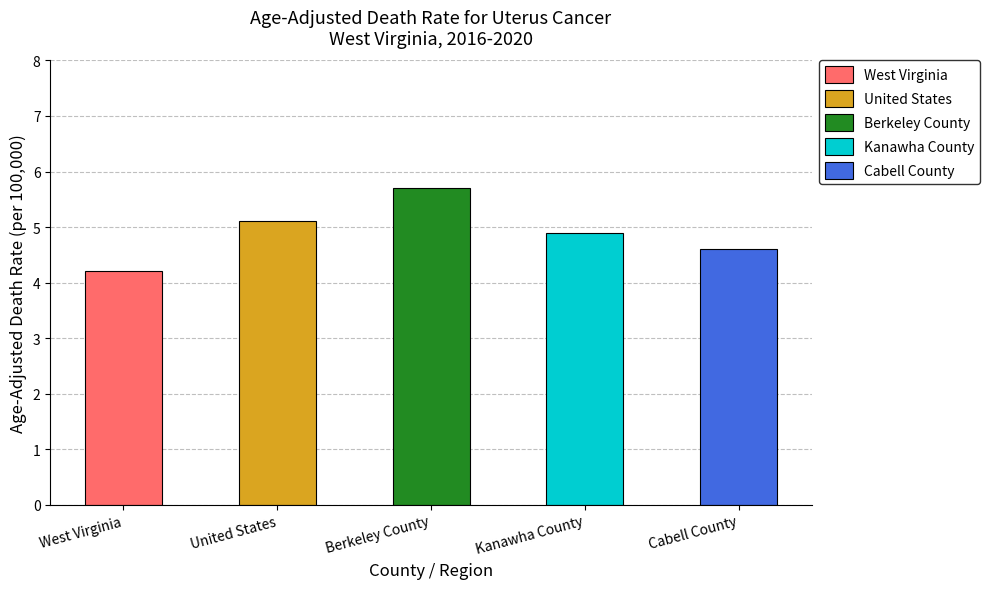

Is it true that the value at United States is 5.1?

True